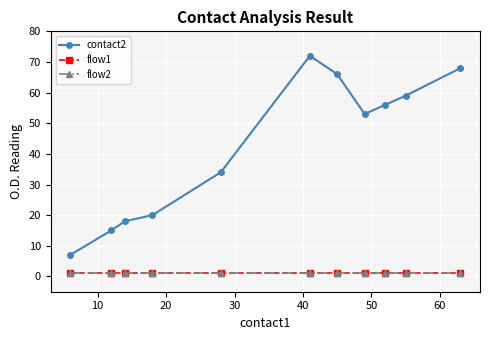

Is this an area chart (filled region under the line)?

No